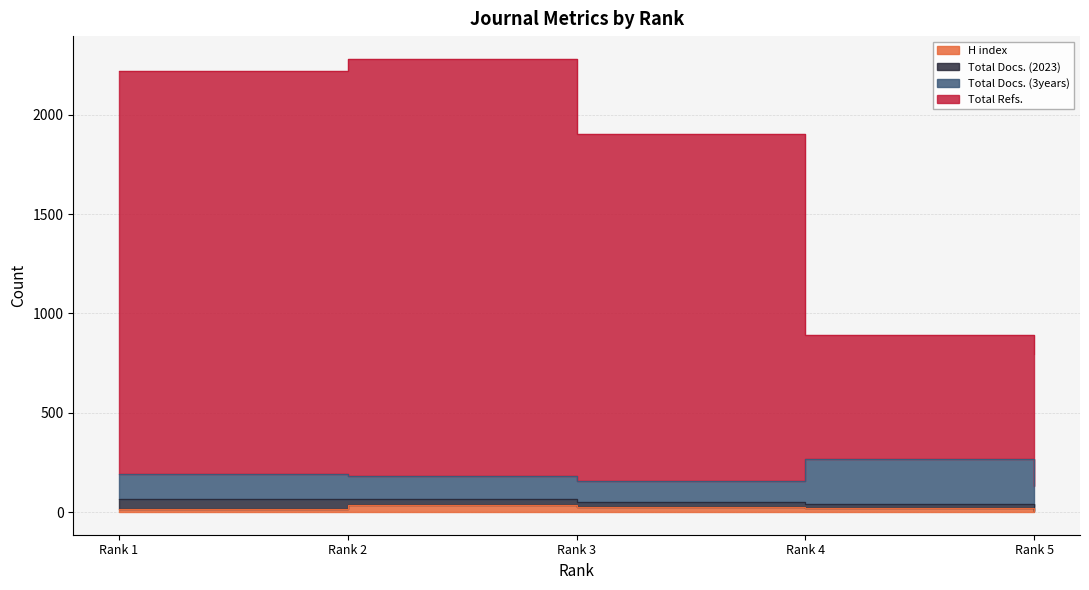

How many interior local peaks does the H index series have?

1